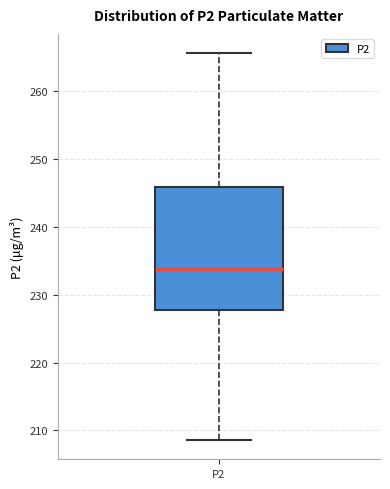

Transcribe this box plot: give where the median line is, the range the box spans, and where the two whiskers end, as read against the y-axis. The values are not printed on the chart, so give them approximately, as read against the axis.

median 234, box 228 to 246, whiskers 209 to 266